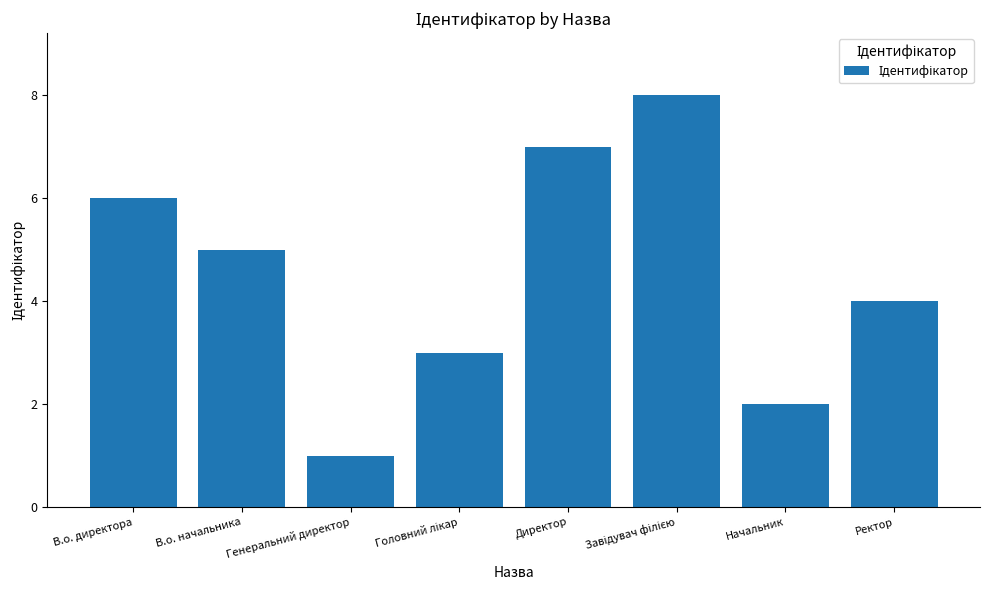

True or false: the data shows 2 at Начальник.

True